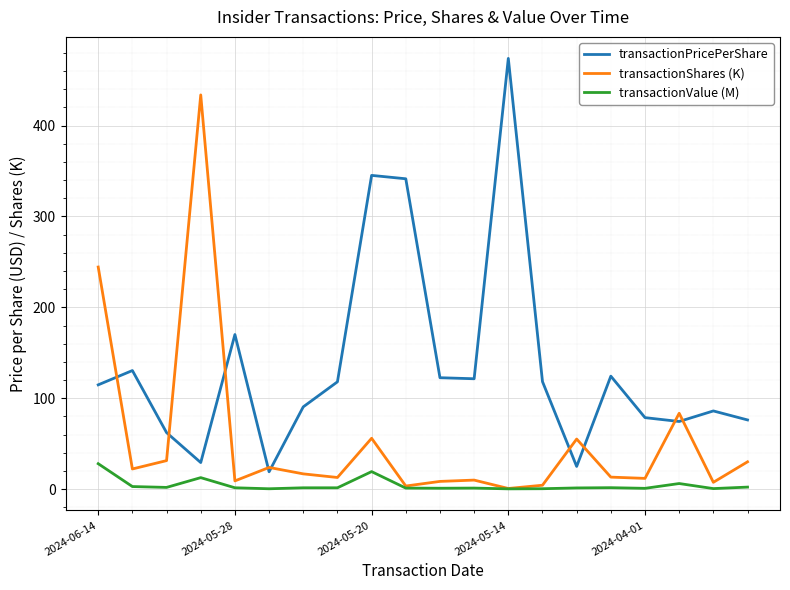

List the series in order of their overall mean, highest first.

transactionPricePerShare, transactionShares (K), transactionValue (M)